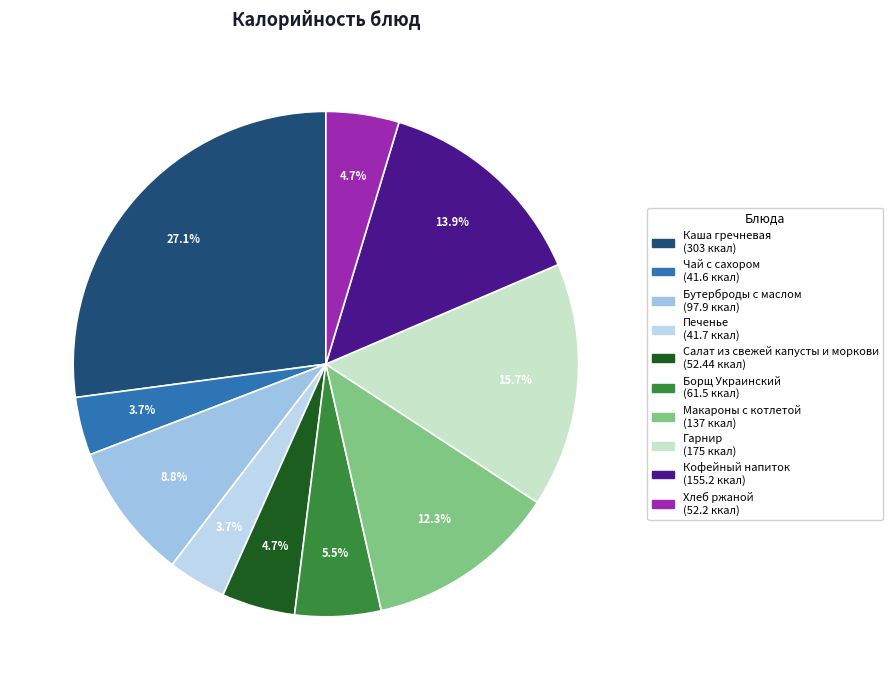

What portion of the pie excludes Макароны с котлетой?

87.7%